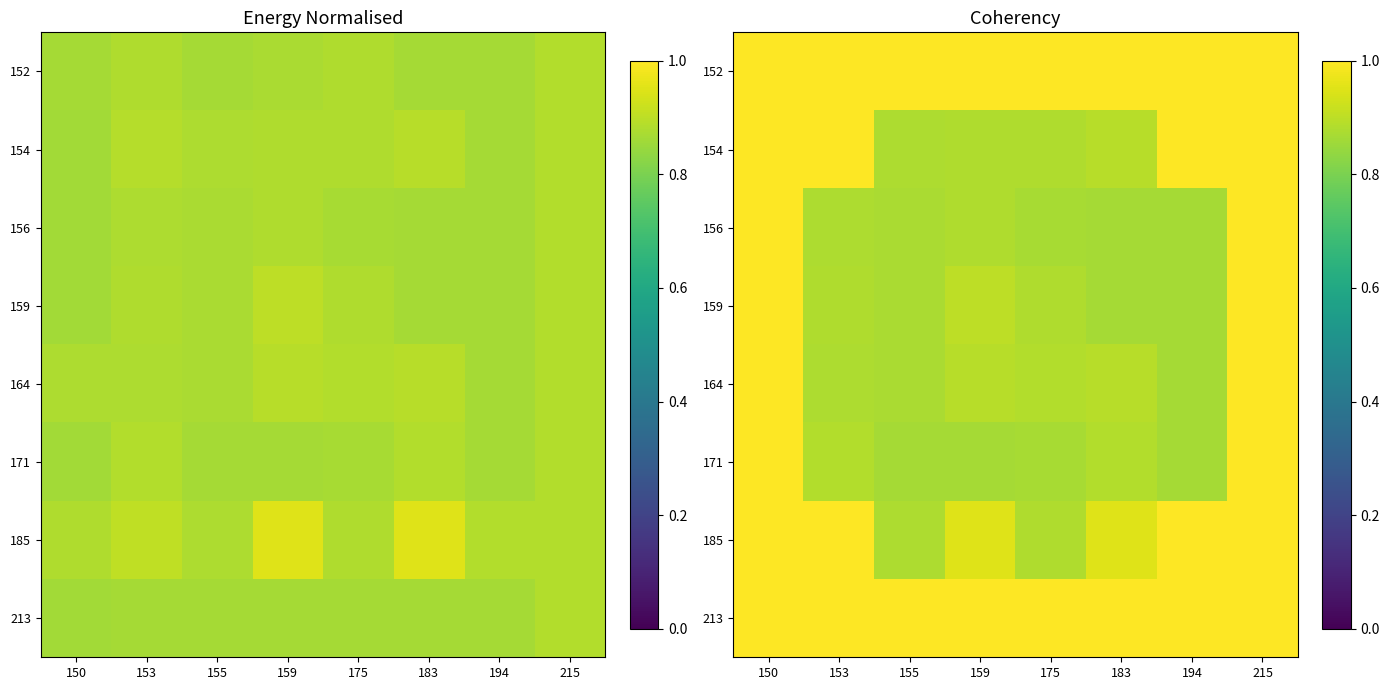

Read the 159 value at 153.

0.9